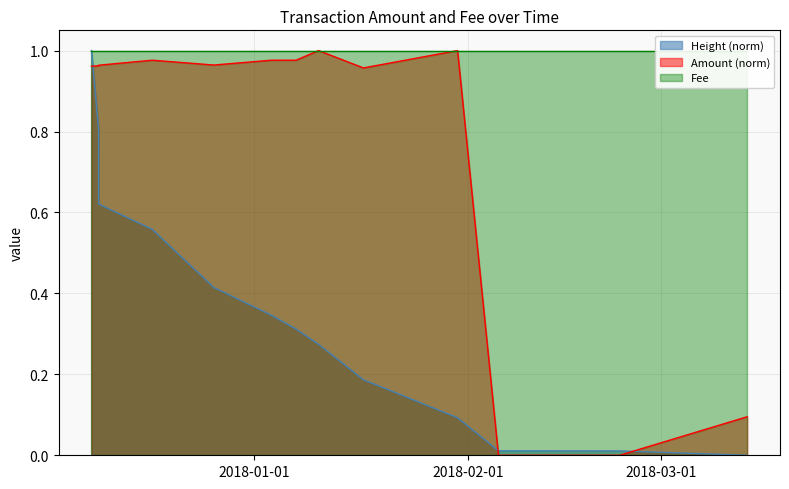

At how many categories does at least one series exceed 0?

13